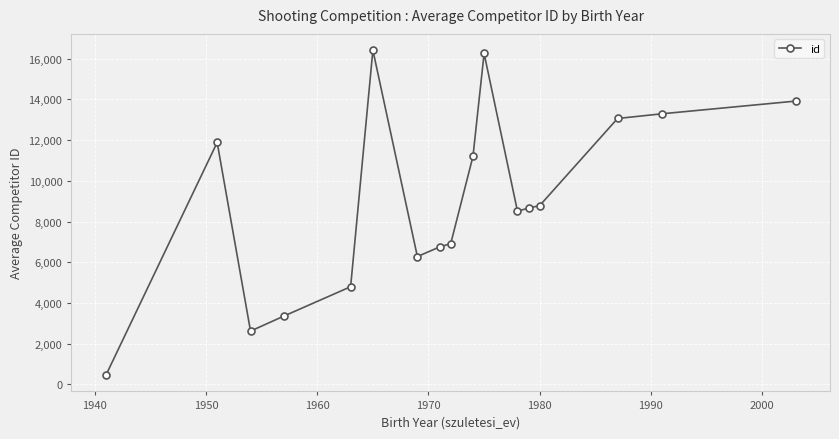

Reading left to right, extract all data points from this chart.

452.0	11885.0	2617.0	3355.0	4797.0	16420.0	6279.0	6751.0	6914.0	11203.0	16259.0	8510.0	8659.0	8784.0	13062.0	13293.5	13916.0